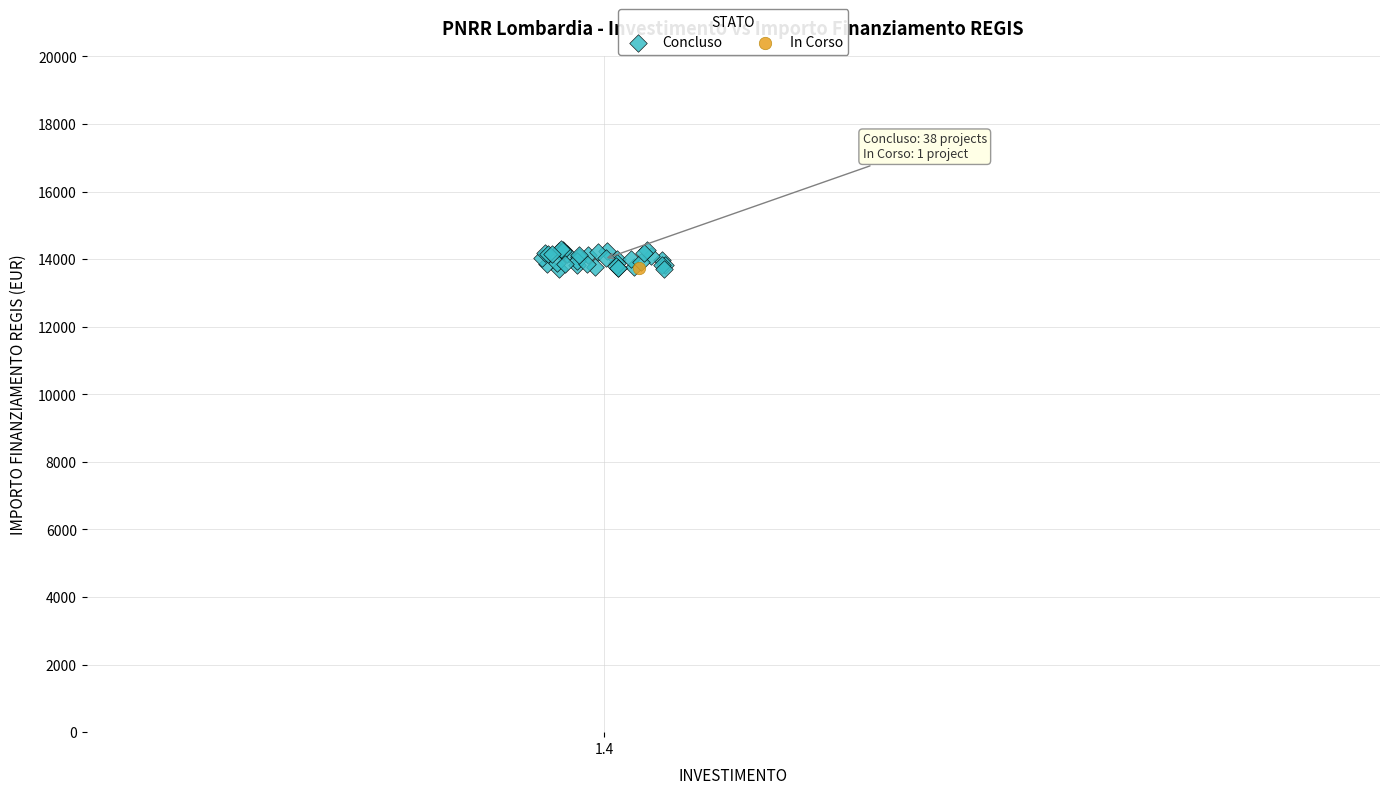

What are all the series names shown in the legend?

Concluso, In Corso